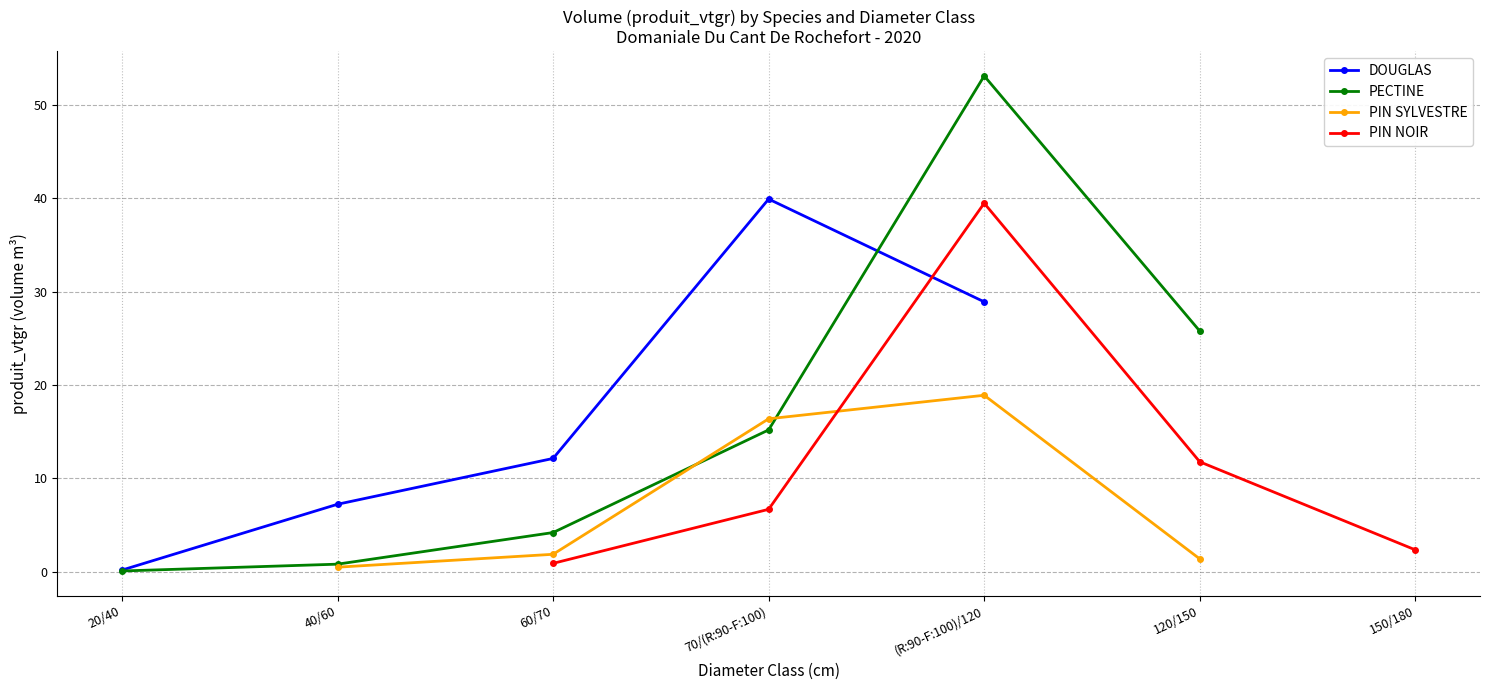

True or false: PECTINE and PIN NOIR cross at least once.

False